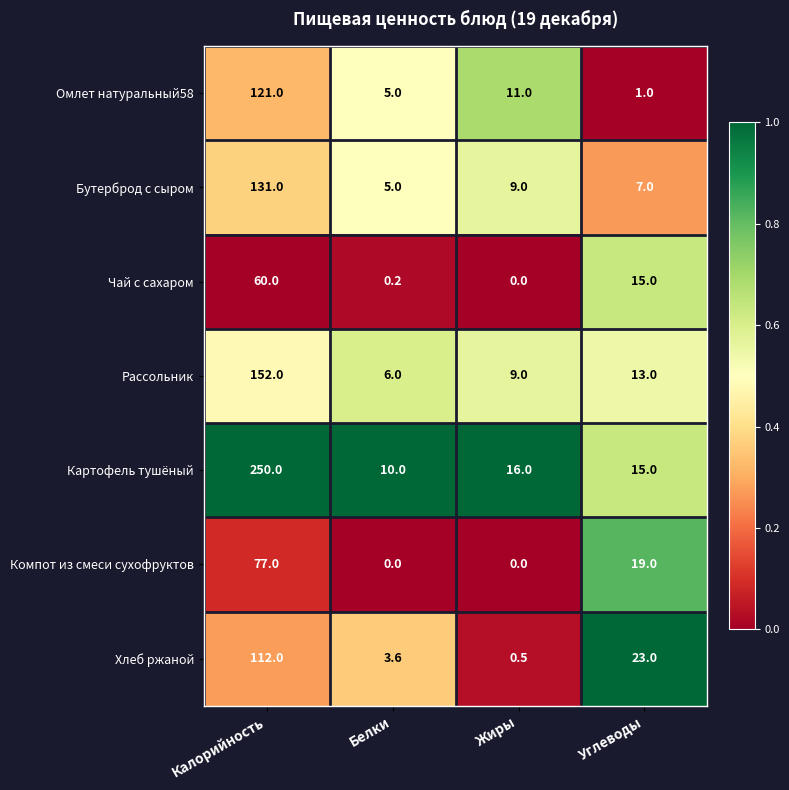

The Рассольник series shows 2.6 at Белки. True or false?

False